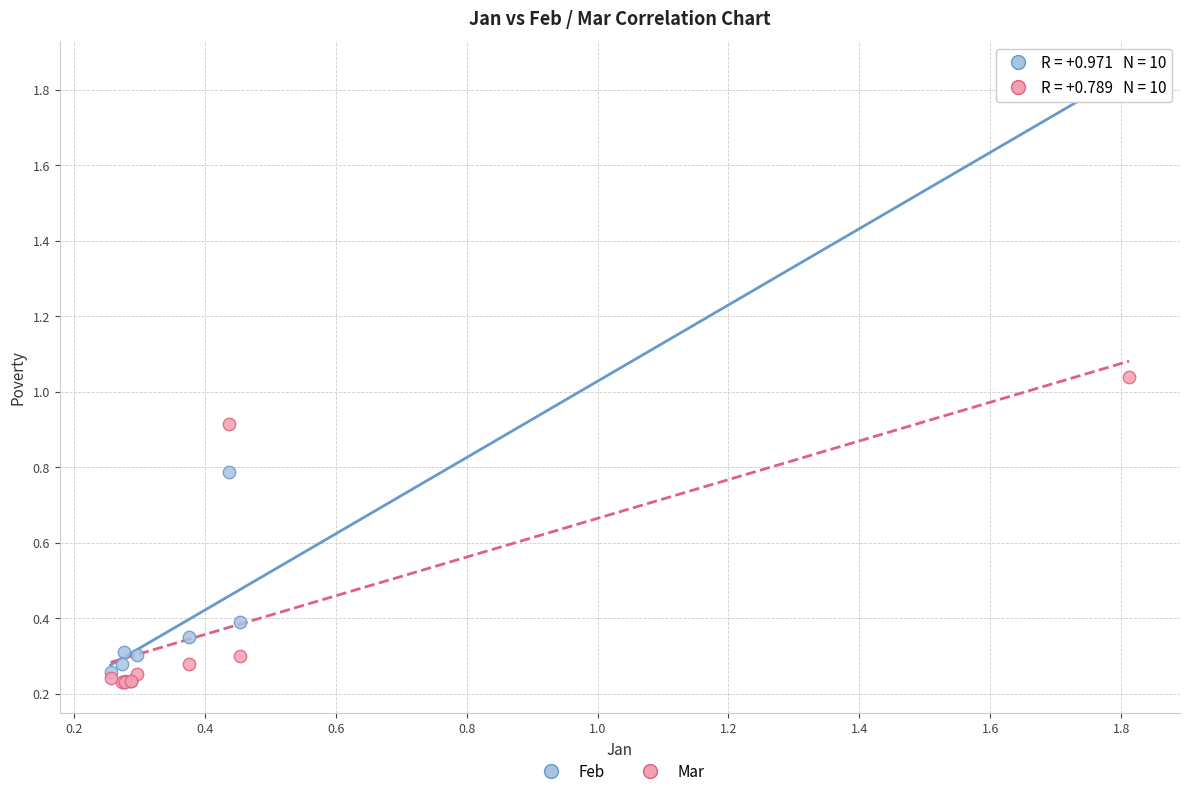

Which series reaches the maximum Y coordinate?

Feb